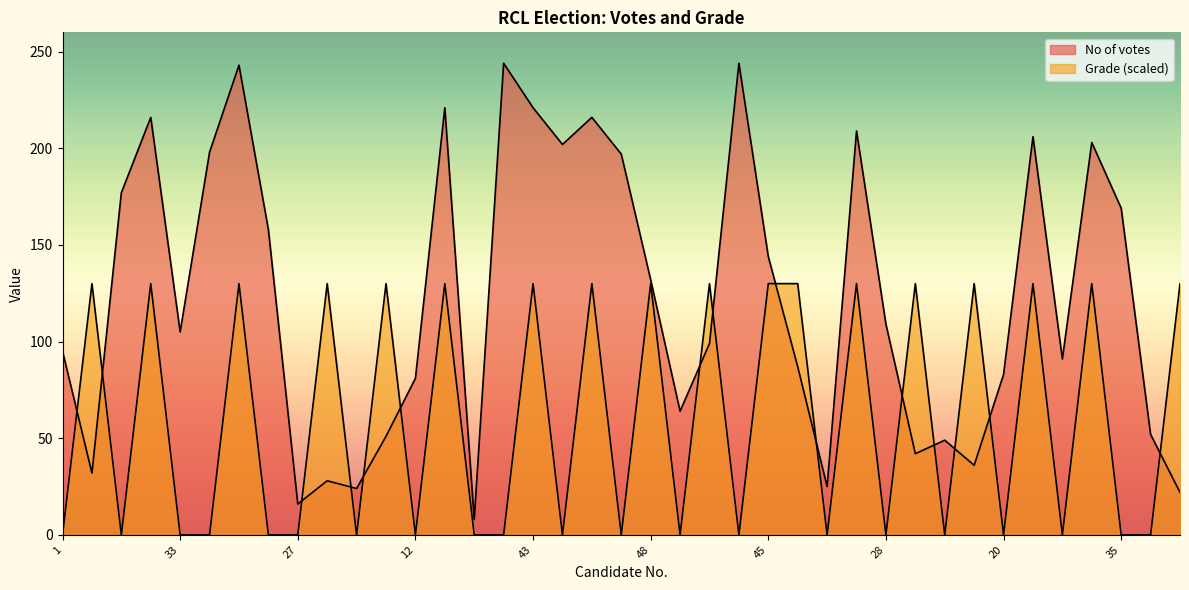

Does the chart display data point markers on the line(s)?

No